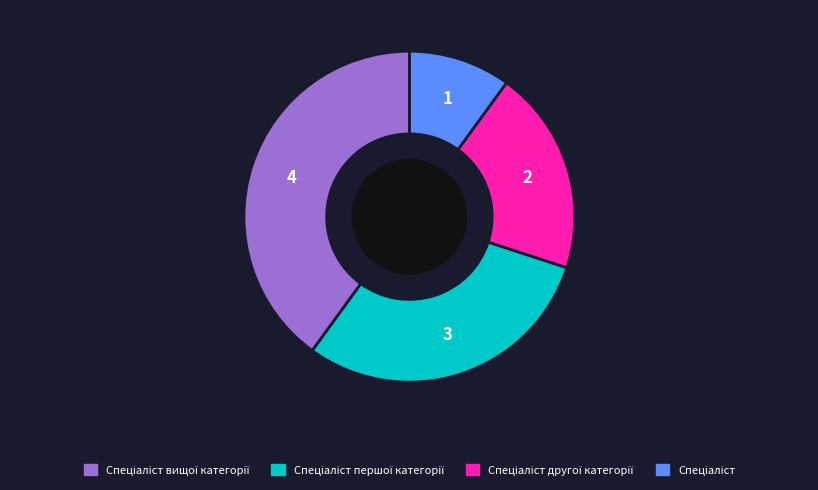

Is there a majority slice in this chart?

No